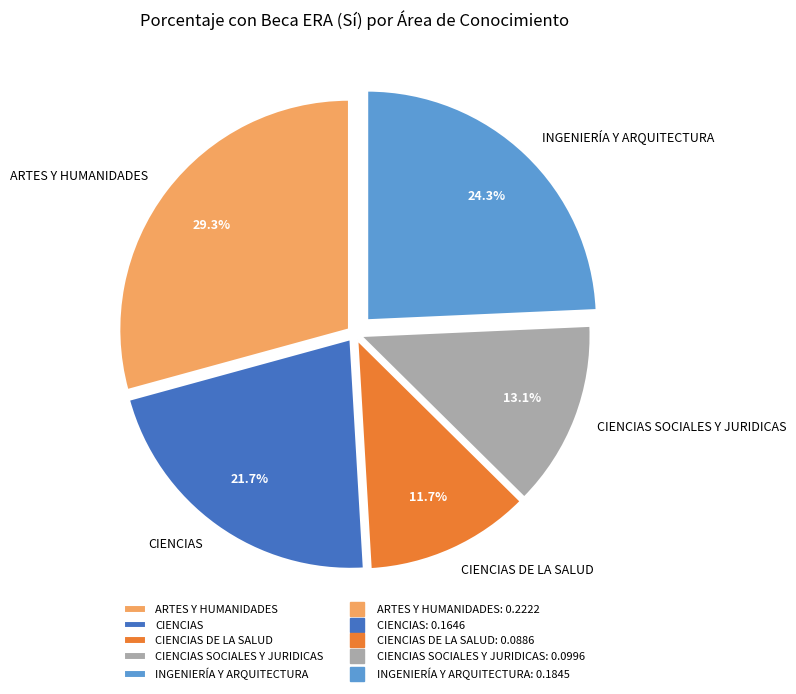

To the nearest percent, what is the difference between the ARTES Y HUMANIDADES and CIENCIAS SOCIALES Y JURIDICAS slice percentages?

16%